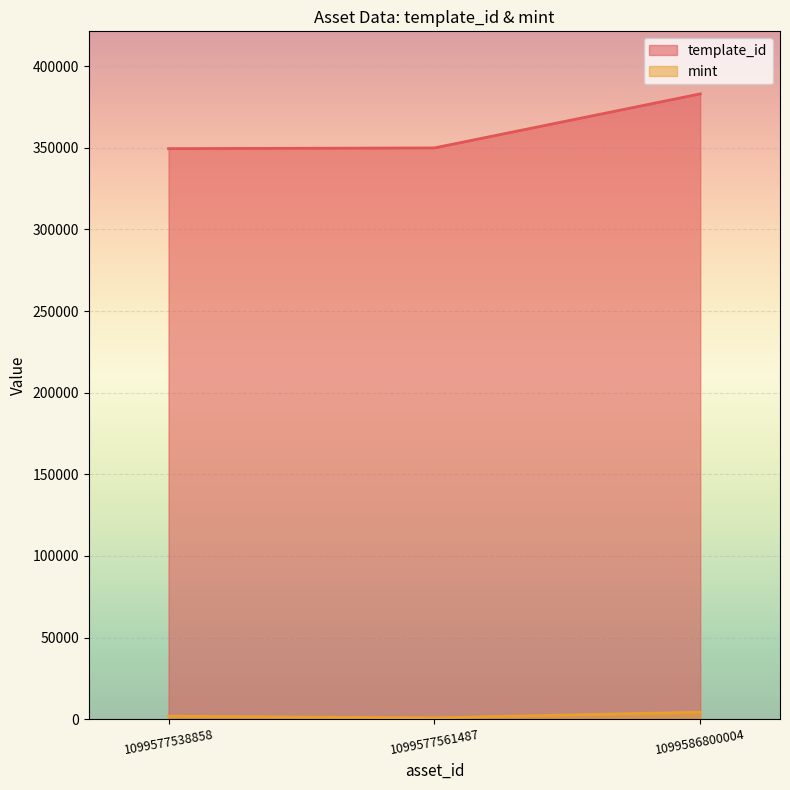

Which series has the widest spread of values?

template_id